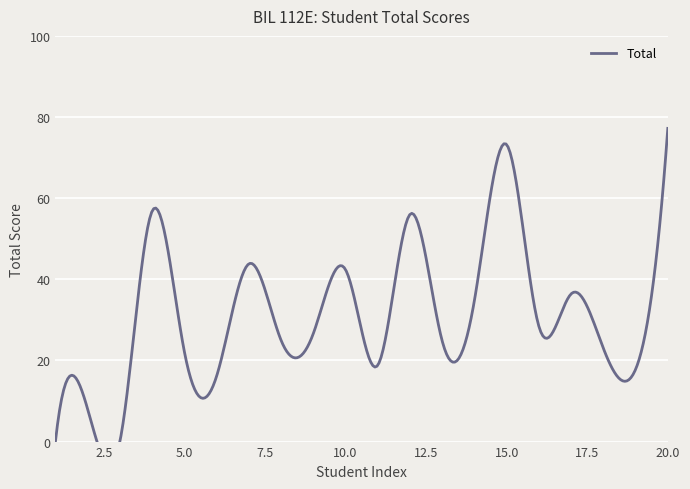

What is the sum of all values?

631.3